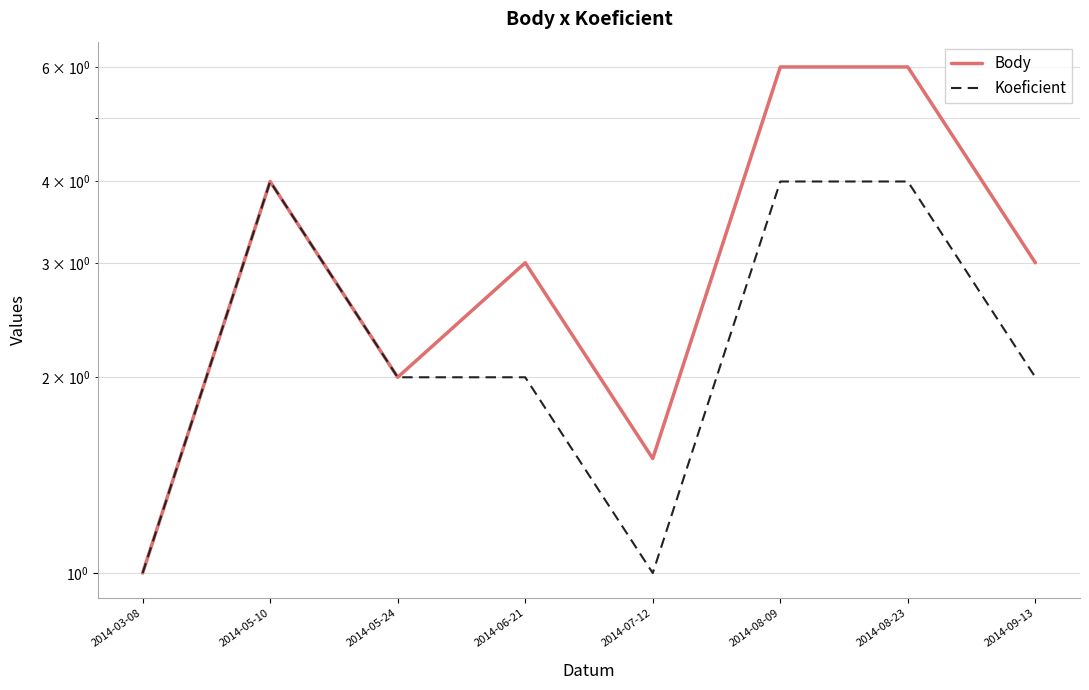

Rank the categories by Koeficient value from lowest to highest.

2014-03-08, 2014-07-12, 2014-05-24, 2014-06-21, 2014-09-13, 2014-05-10, 2014-08-09, 2014-08-23